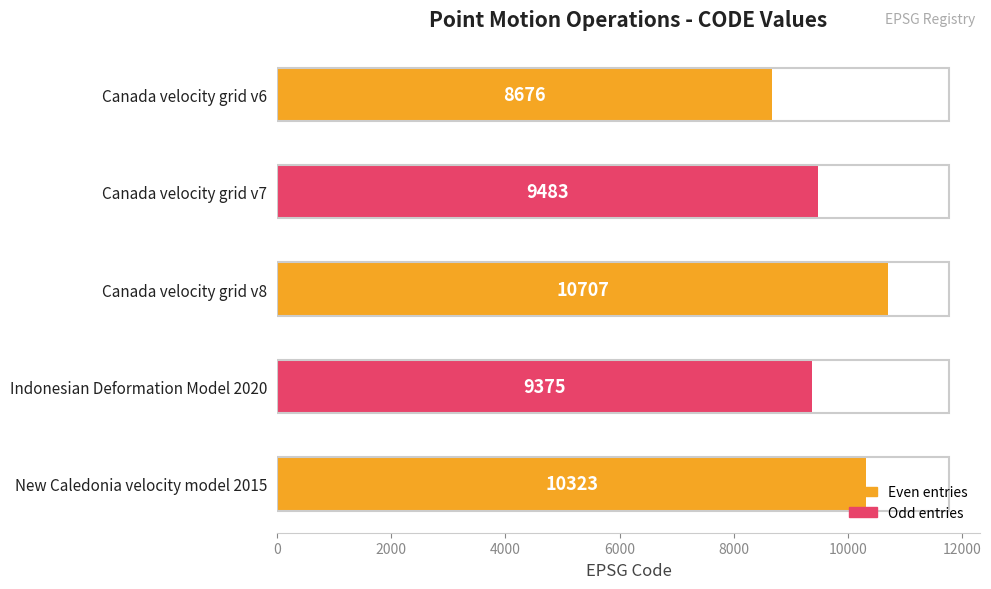

The value at Canada velocity grid v8 is 3639. True or false?

False